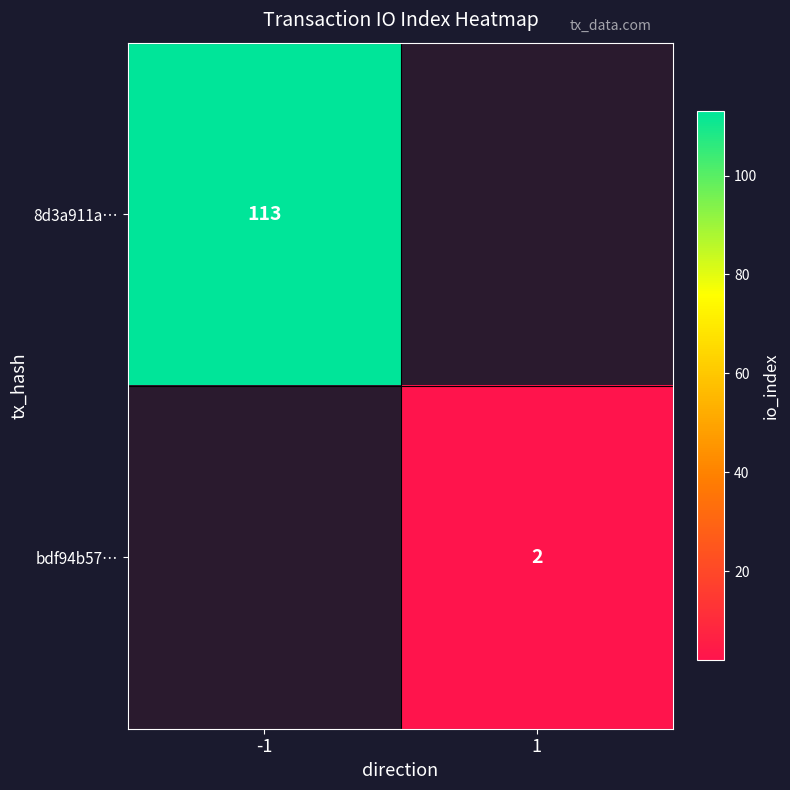

Which label corresponds to the largest value in the chart?

-1